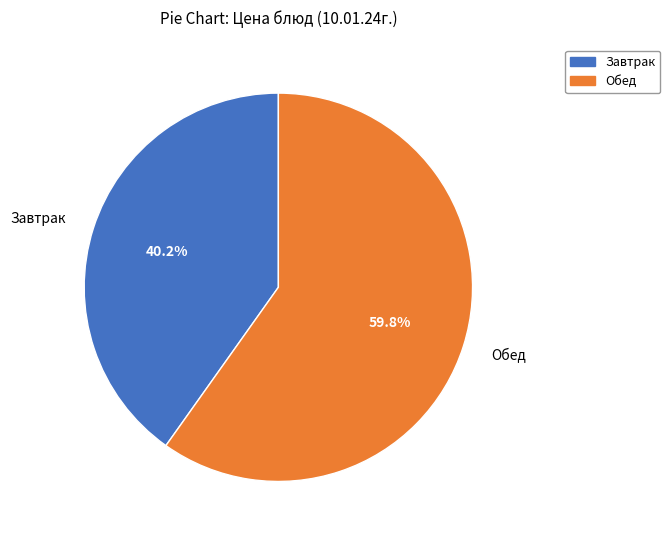

How many segments does this pie chart have?

2